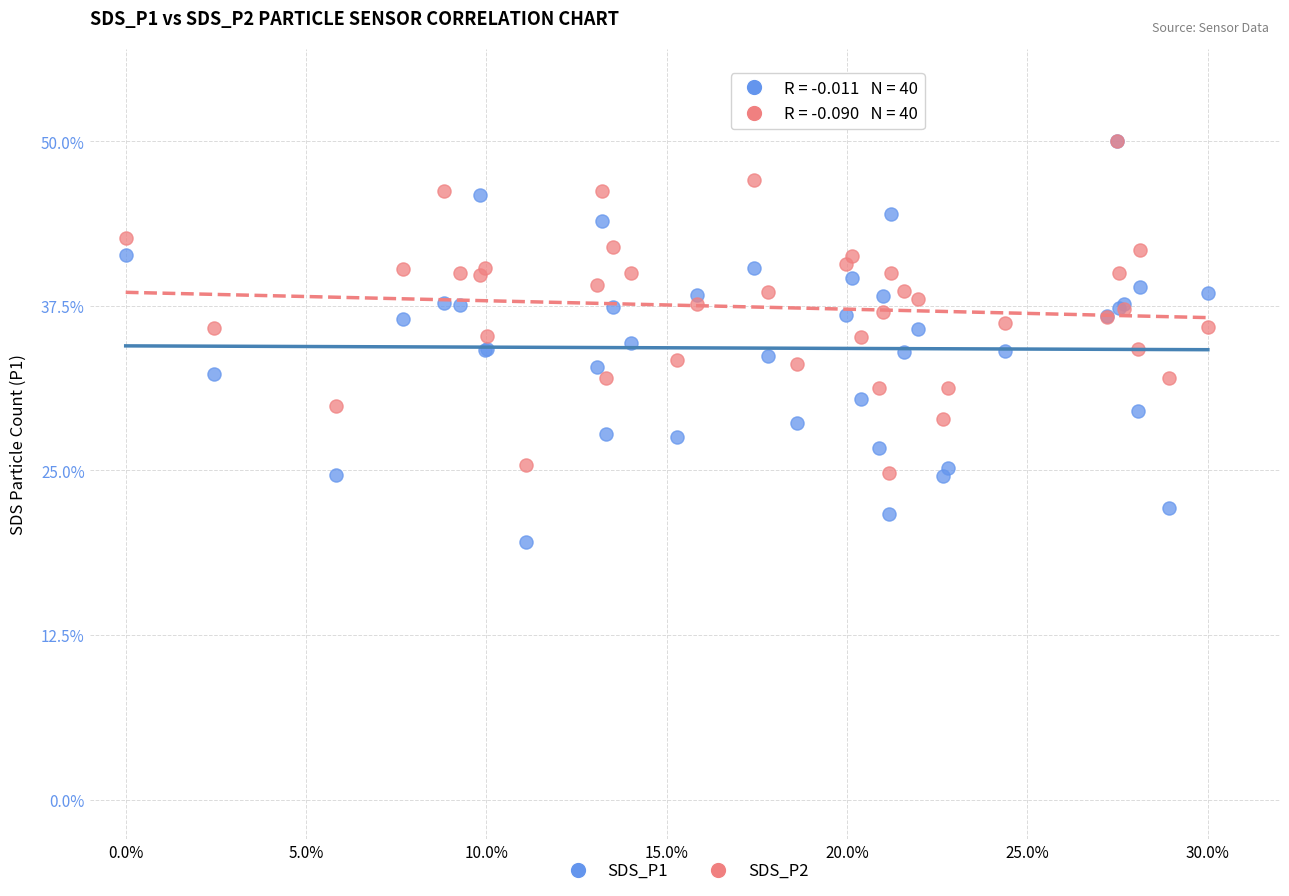

Which series reaches the minimum Y coordinate?

SDS_P1